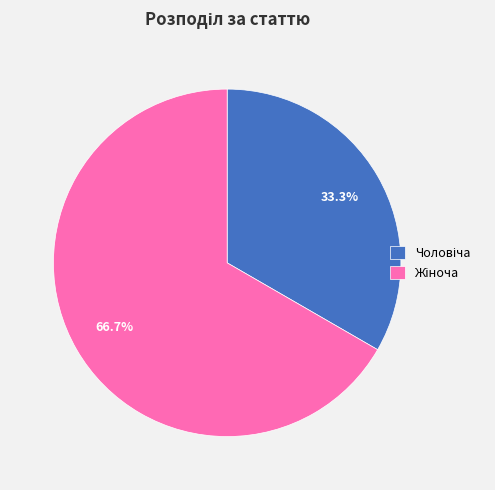

Count the number of slices in the pie.

2